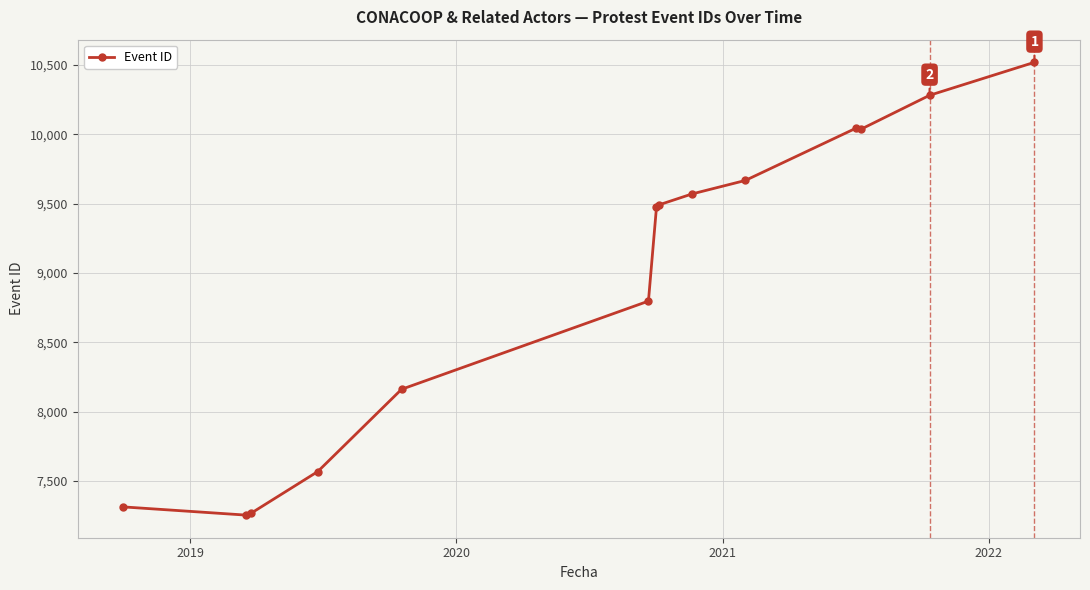

What is the average value?

8960